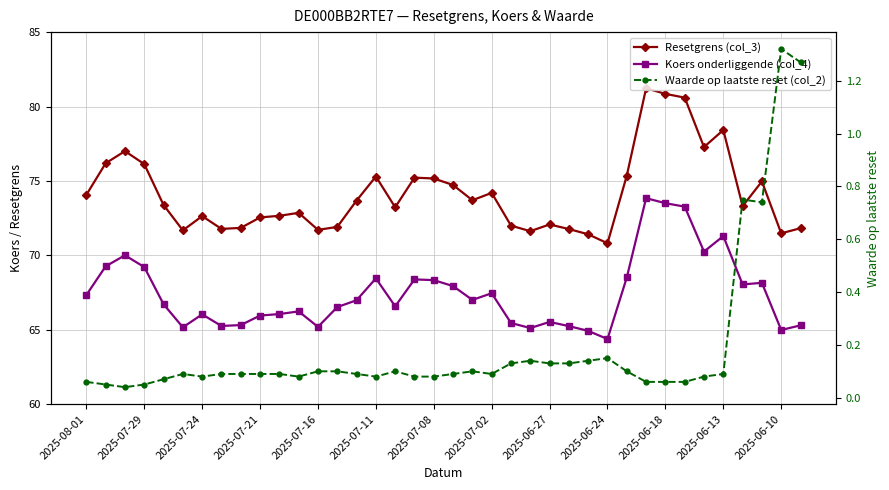

Is this an area chart (filled region under the line)?

No